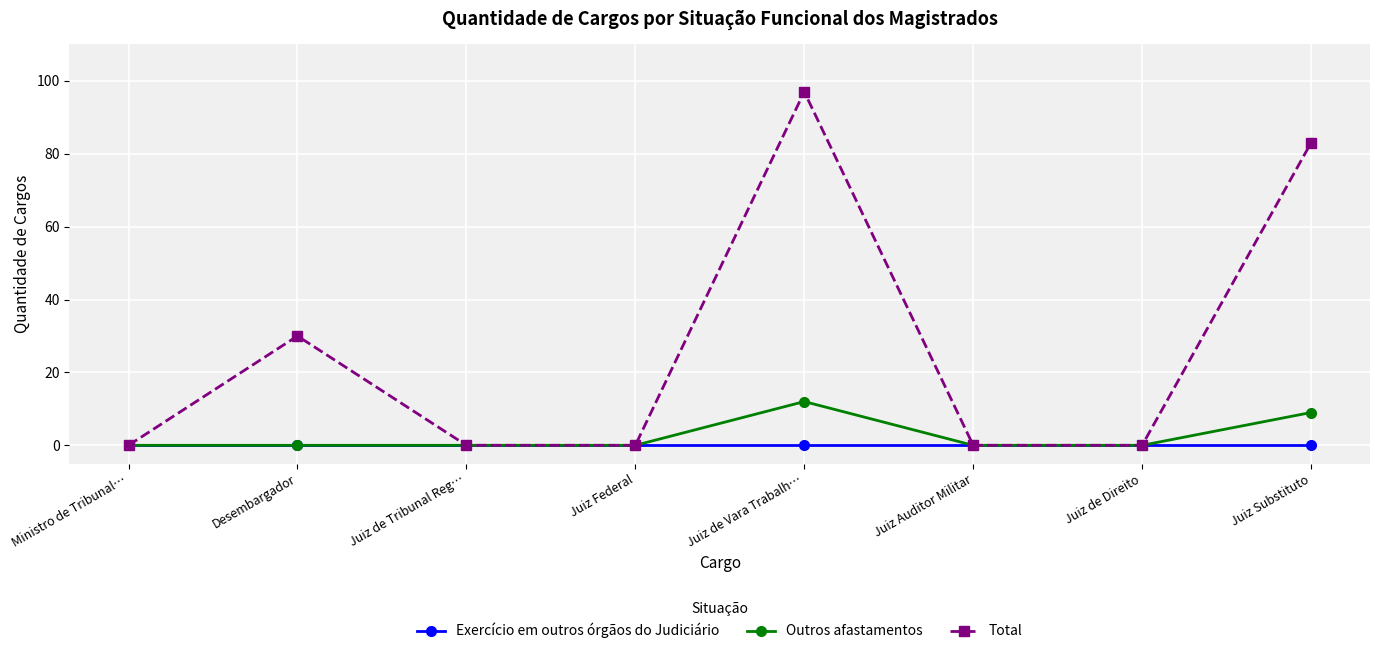

Which label corresponds to the largest value in the chart?

Juiz de Vara Trabalh…